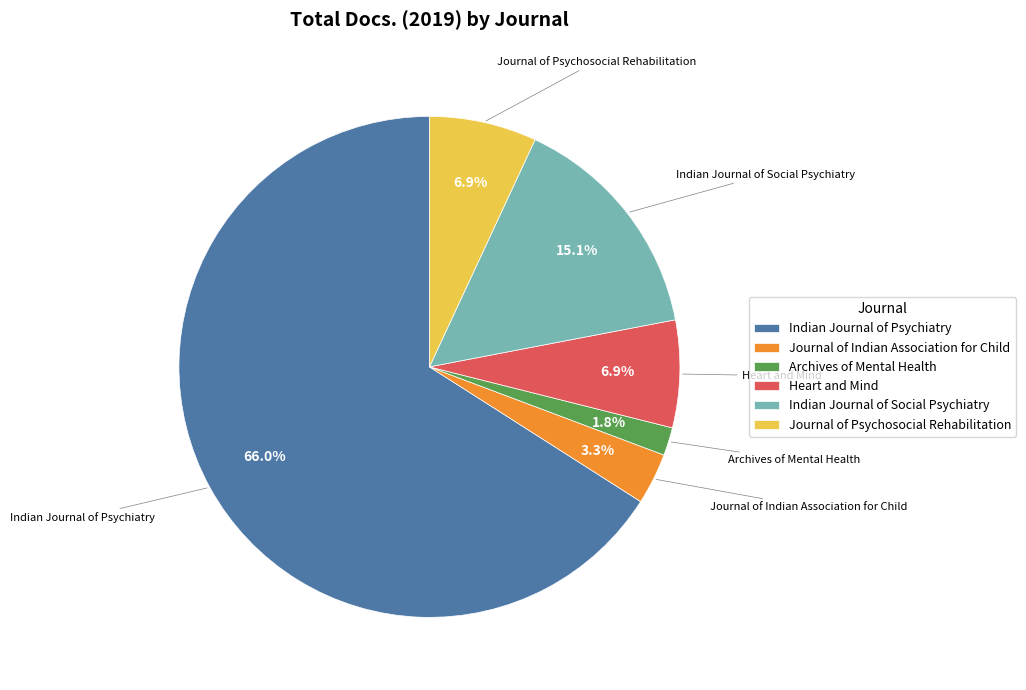

How many slices are in this pie chart?

6